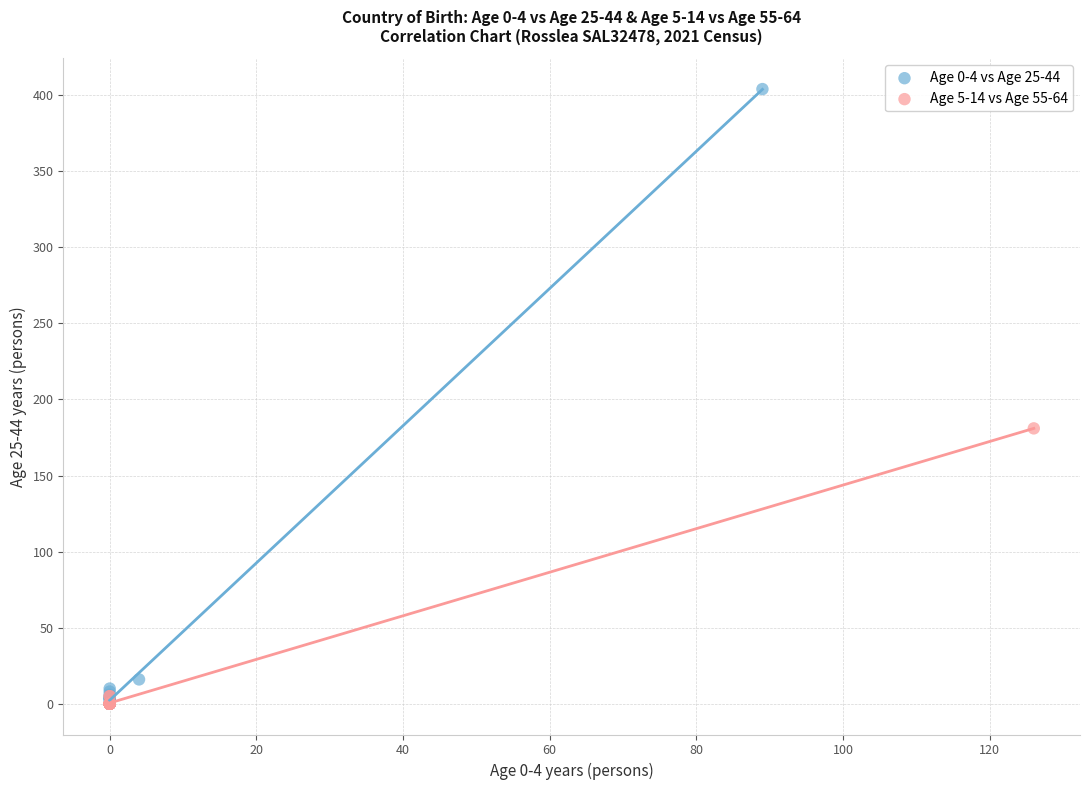

Which series reaches the maximum Y coordinate?

Age 0-4 vs Age 25-44